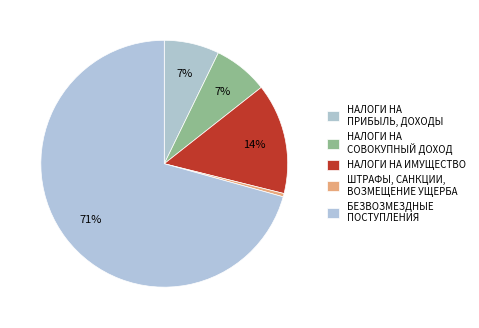

Between НАЛОГИ НА ИМУЩЕСТВО and НАЛОГИ НА ПРИБЫЛЬ, ДОХОДЫ, which is larger?

НАЛОГИ НА ИМУЩЕСТВО